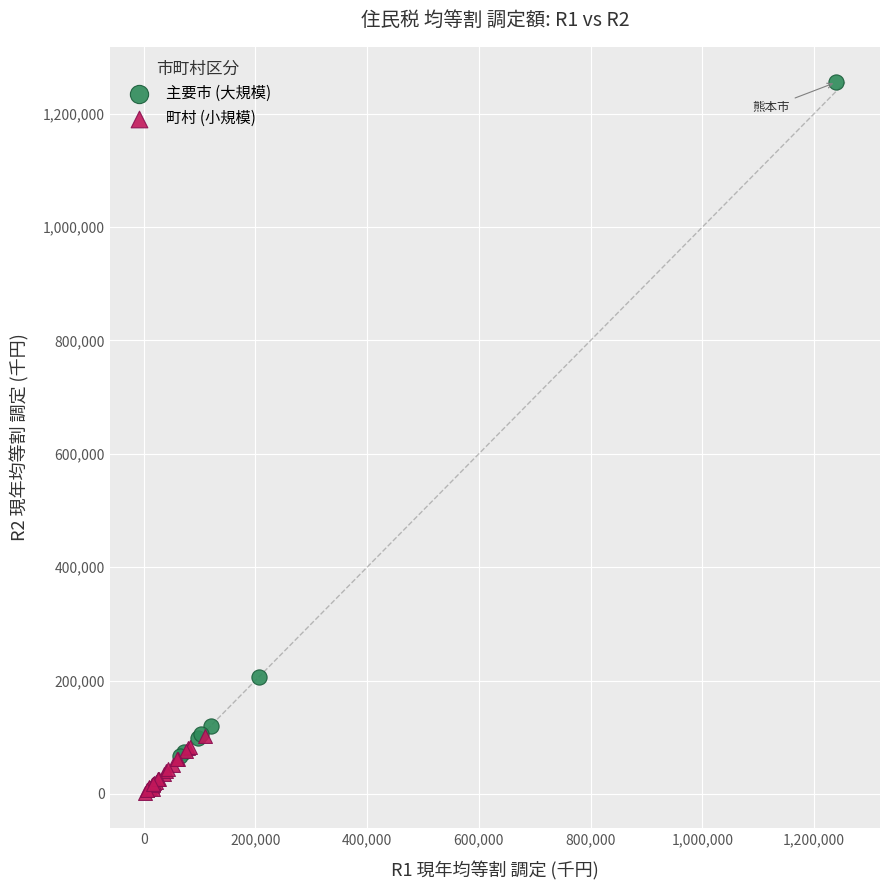

What are all the series names shown in the legend?

主要市 (大規模), 町村 (小規模)